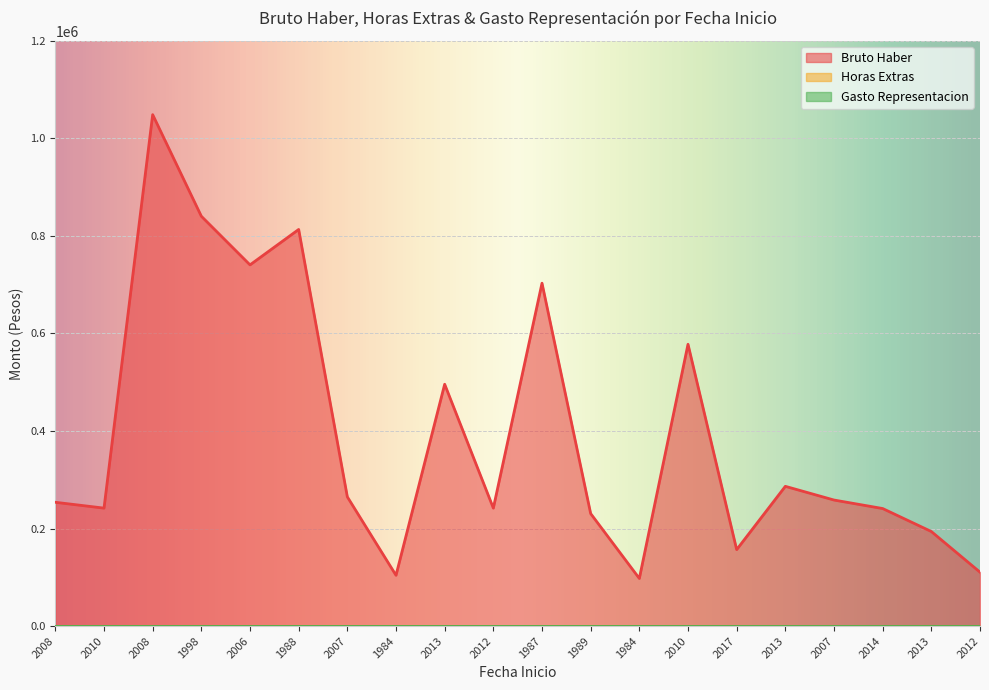

The value of Bruto Haber at 2012 is 124034. True or false?

False